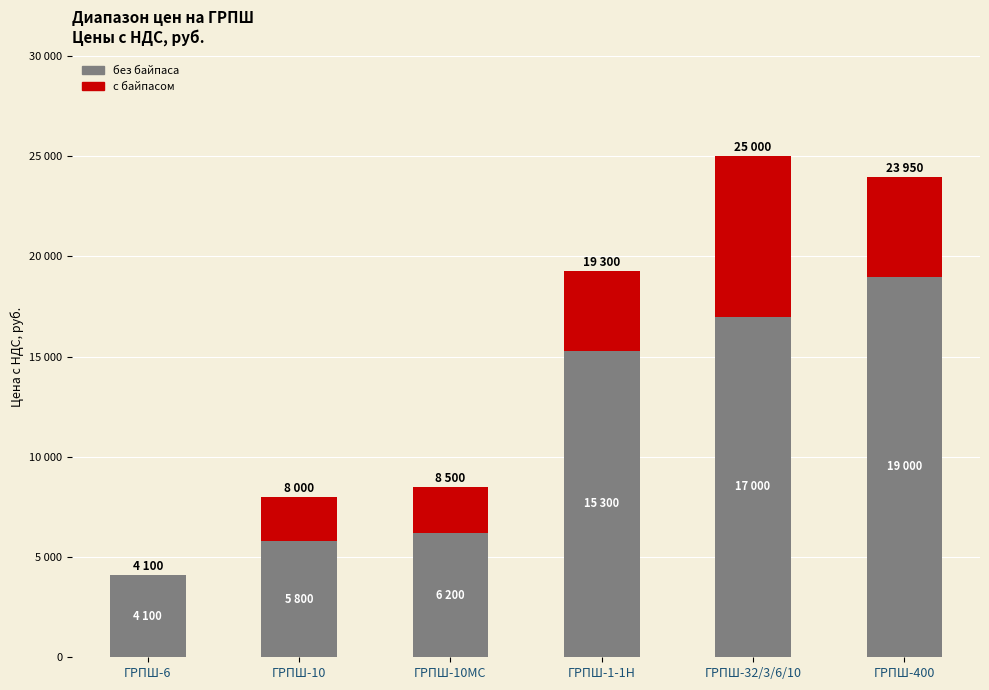

Rank the categories by с байпасом value from lowest to highest.

ГРПШ-6, ГРПШ-10, ГРПШ-10МС, ГРПШ-1-1Н, ГРПШ-400, ГРПШ-32/3/6/10